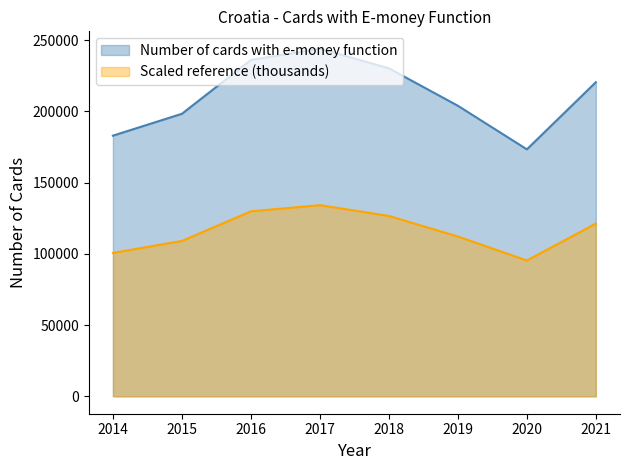

At which category is the sum across all series the highest?

2017